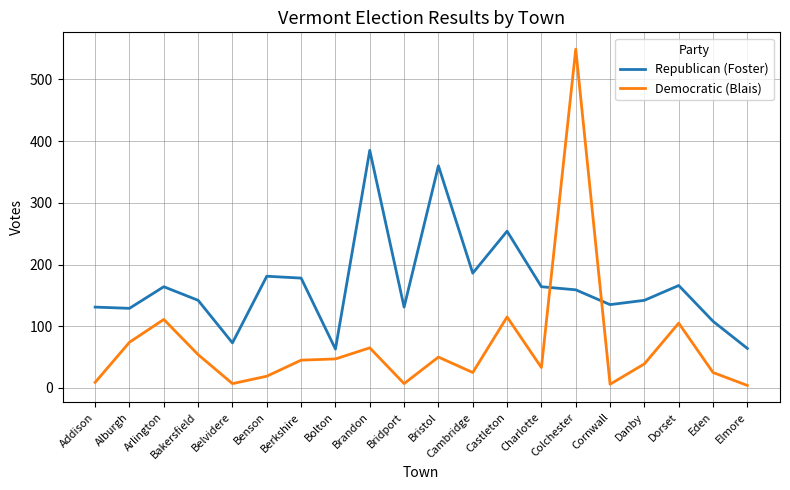

Which series has the widest spread of values?

Democratic (Blais)